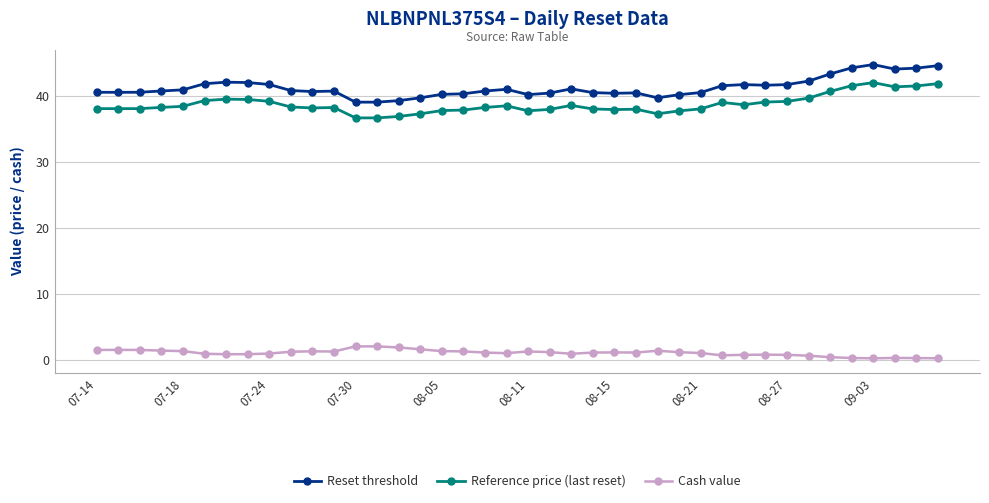

What is the difference between the maximum and minimum values in the Cash value series?

1.8